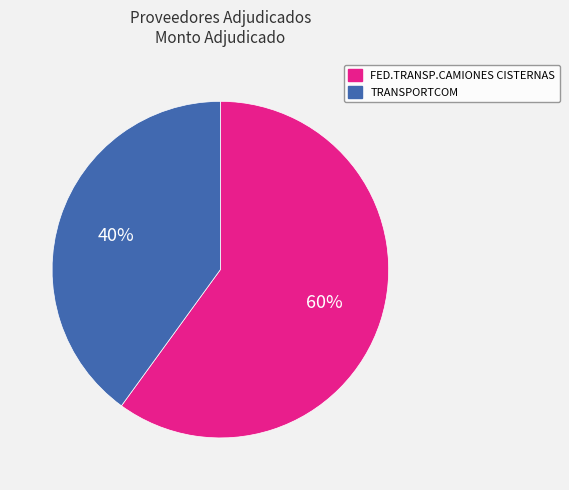

How many segments does this pie chart have?

2